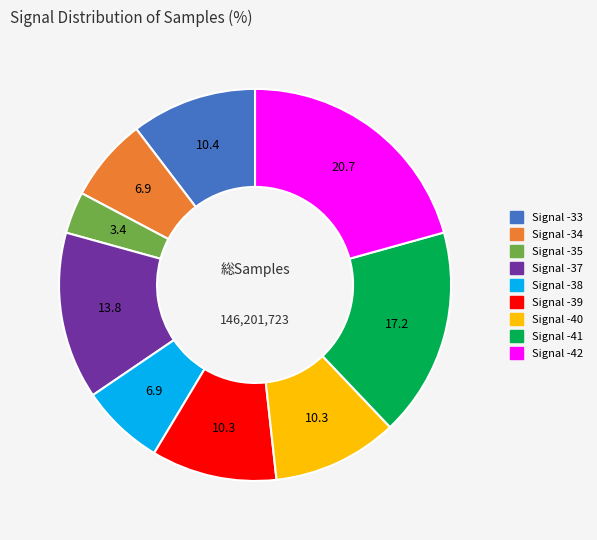

Is there a majority slice in this chart?

No